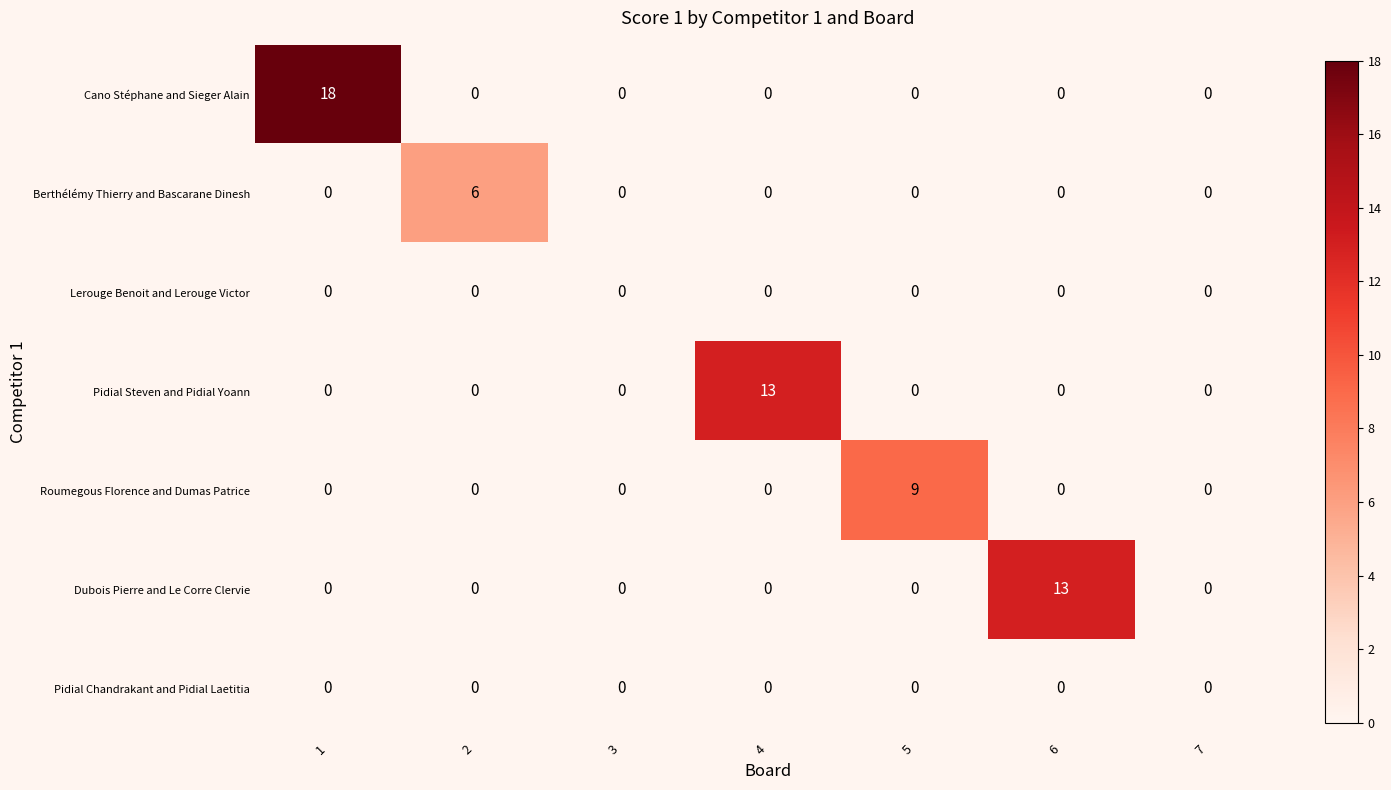

How many positive values does the Roumegous Florence and Dumas Patrice series have?

1